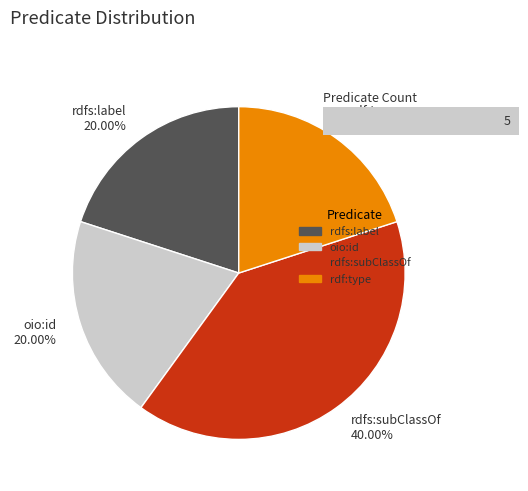

What is the smallest slice in the pie chart?

rdfs:label